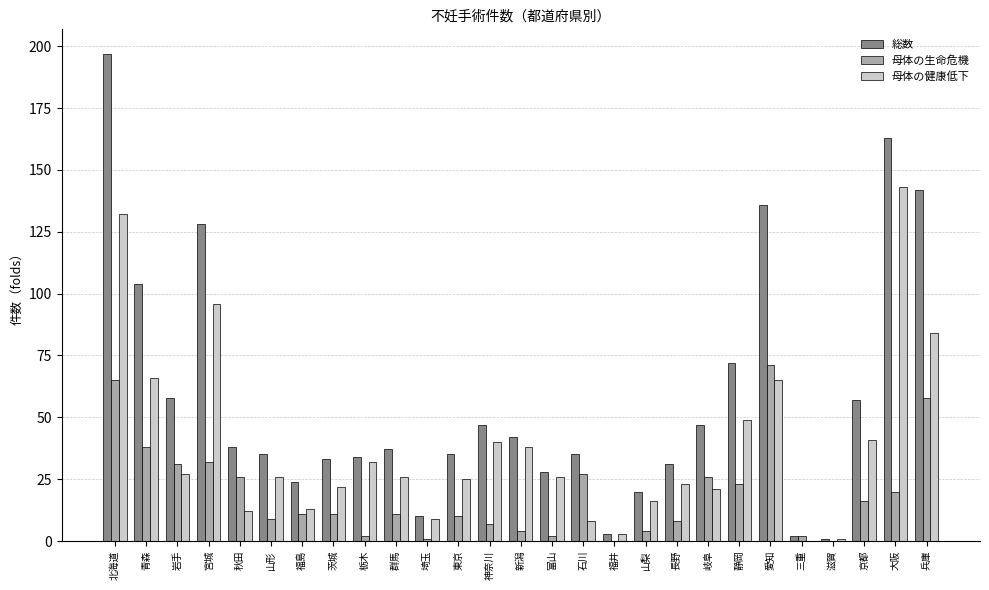

Which label corresponds to the largest value in the chart?

北海道